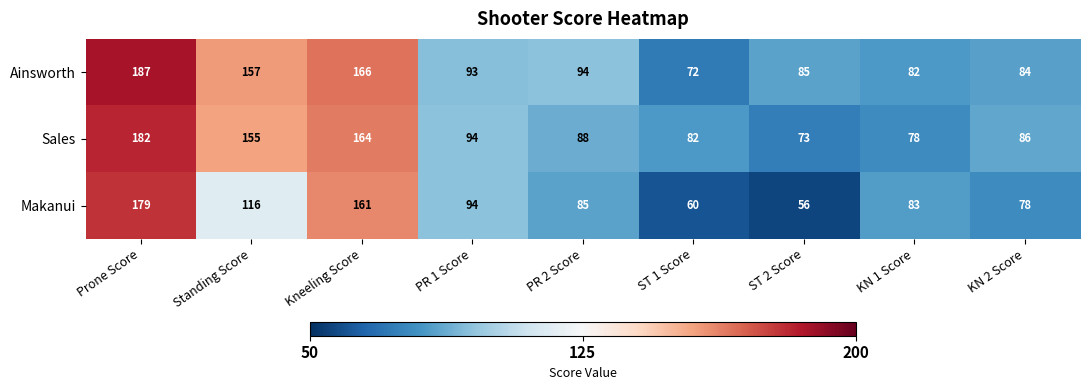

How many data points does each series have?

9